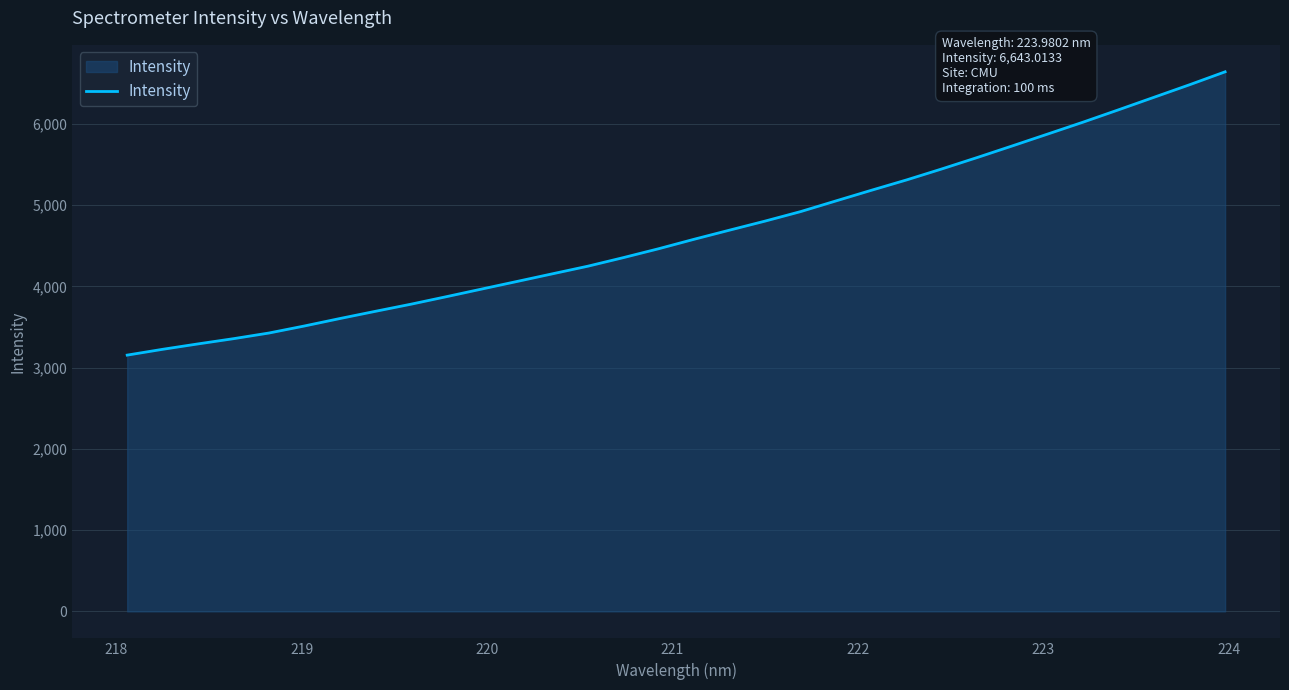

What is the average value?

4657.8